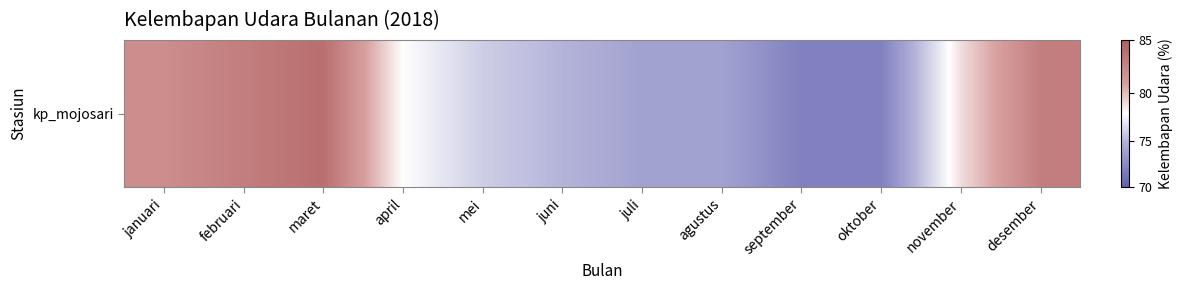

Reading left to right, list all the values displayed in this chart.

82	83	84	78	76	75	74	74	72	72	79	83